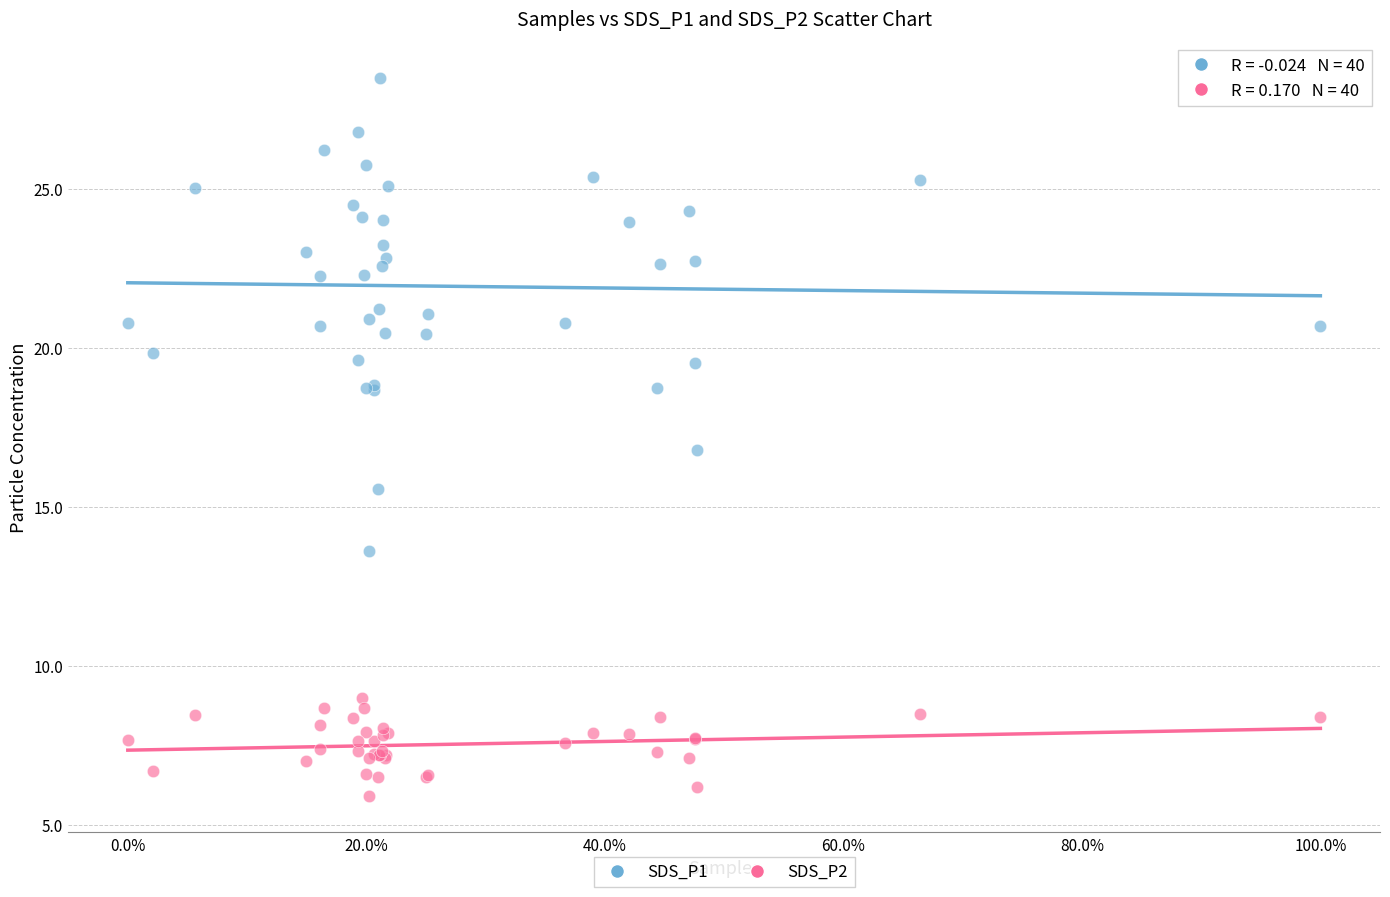

Which series contains the lowest Y value?

SDS_P2